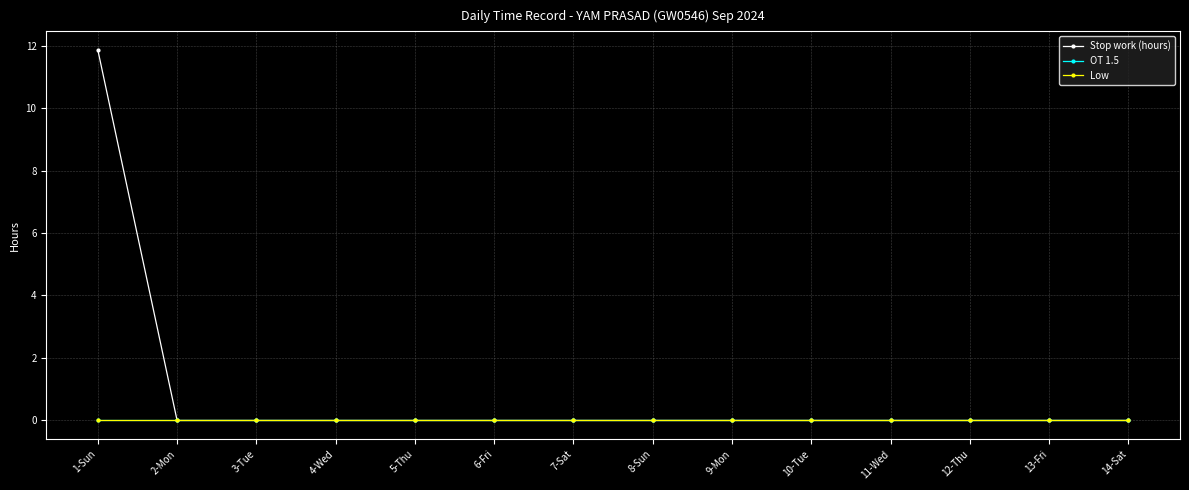

Which category has the highest value in the Stop work (hours) series?

1-Sun